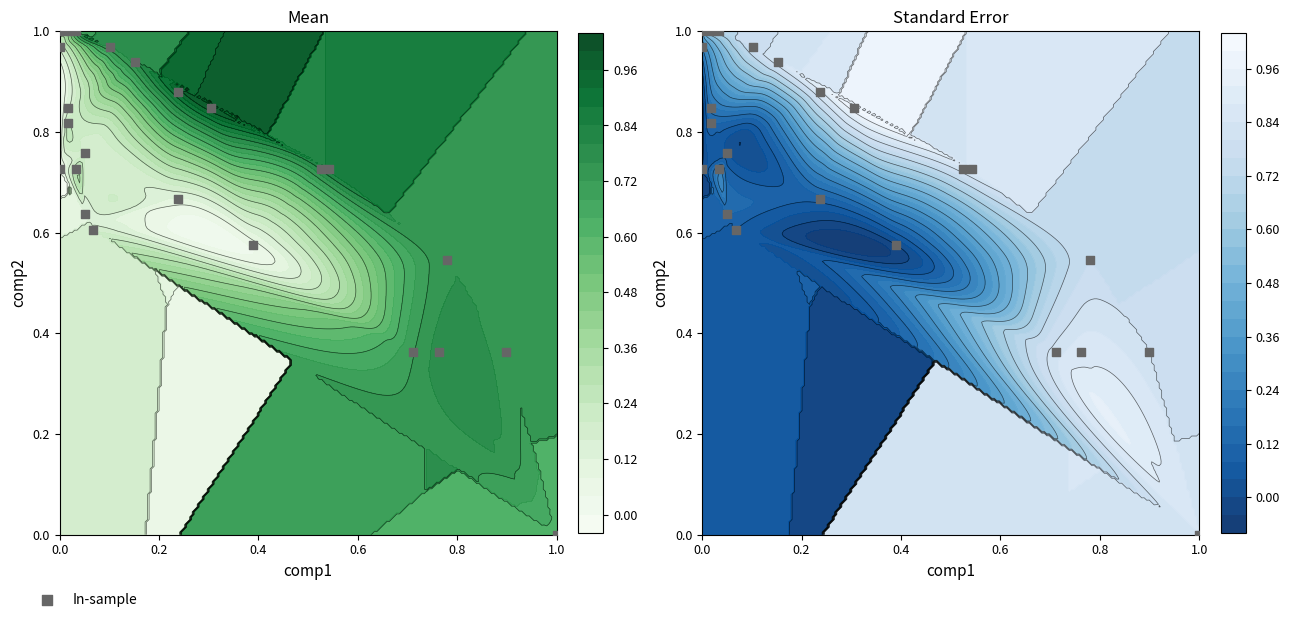

Reading left to right, list all the values displayed in this chart.

0.6	0.7	0.8	0.7	0.6	0.6	0.7	0.8	0.8	1.0	1.0	1.0	1.0	1.0	0.9	0.9	0.8	0.7	0.7	0.5	0.4	0.0	0.4	0.4